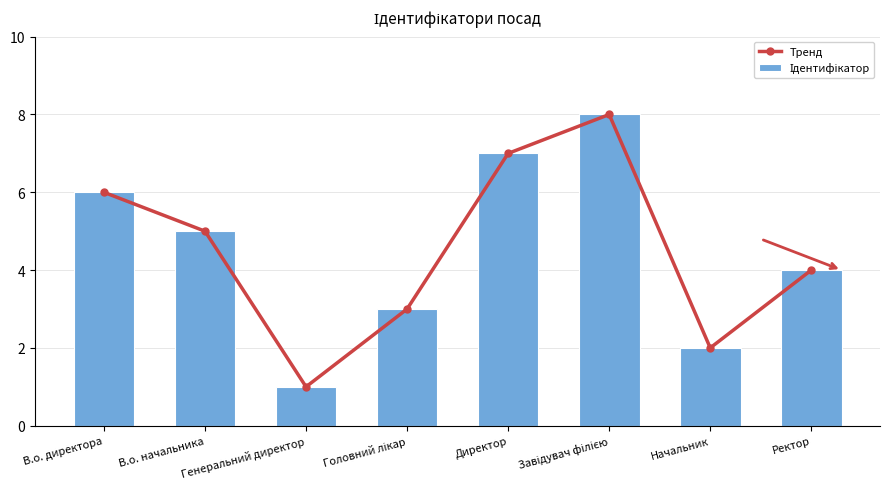

What is the total value across all series at В.о. директора?

12